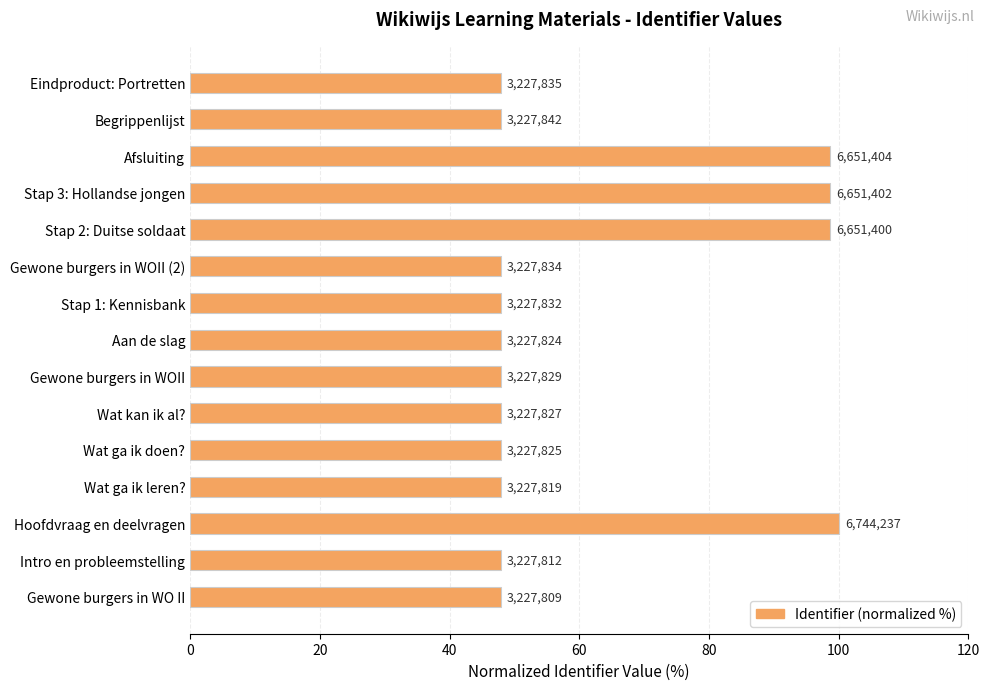

Does the chart contain stacked bars?

No